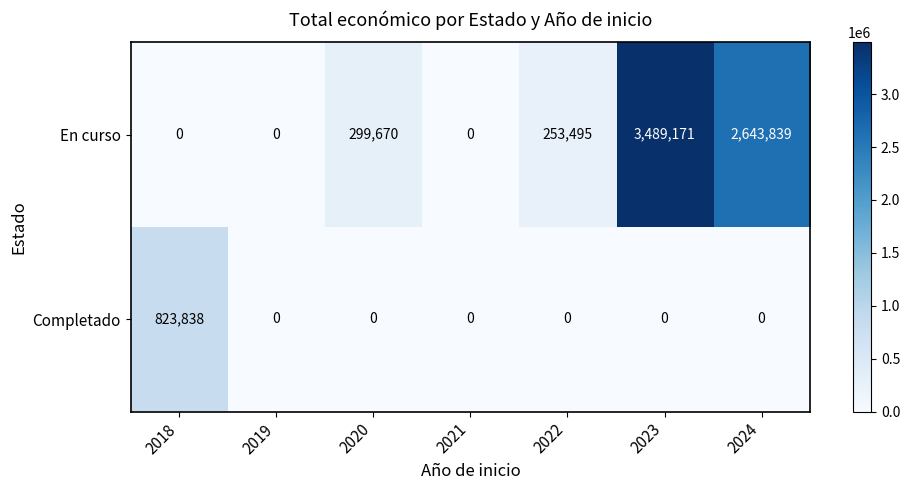

How many values in Completado are above zero?

1